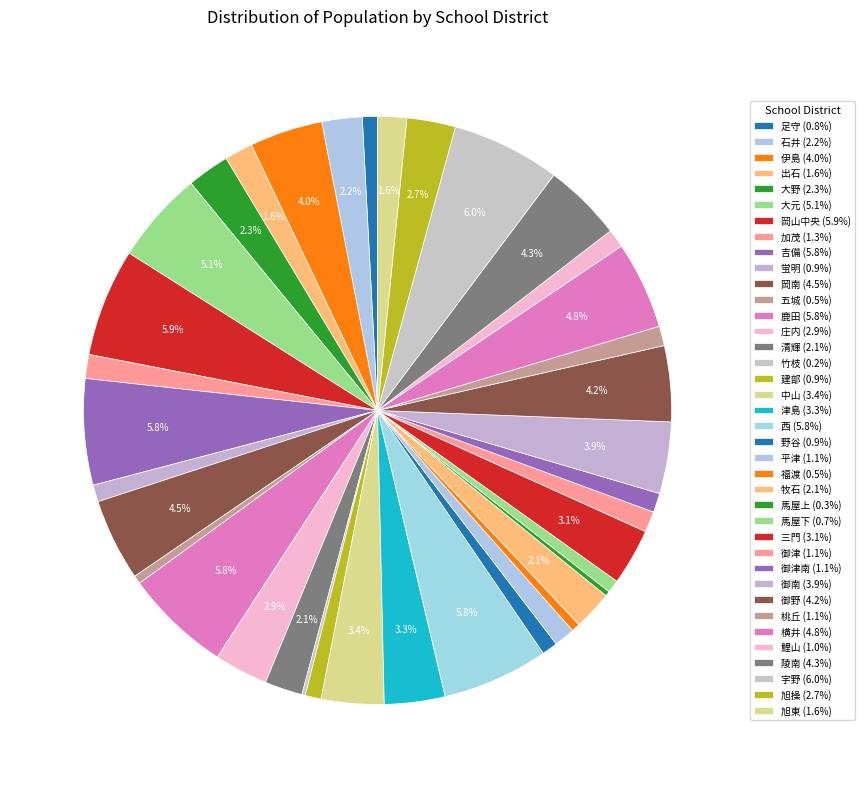

Which category has the biggest portion of the pie?

宇野